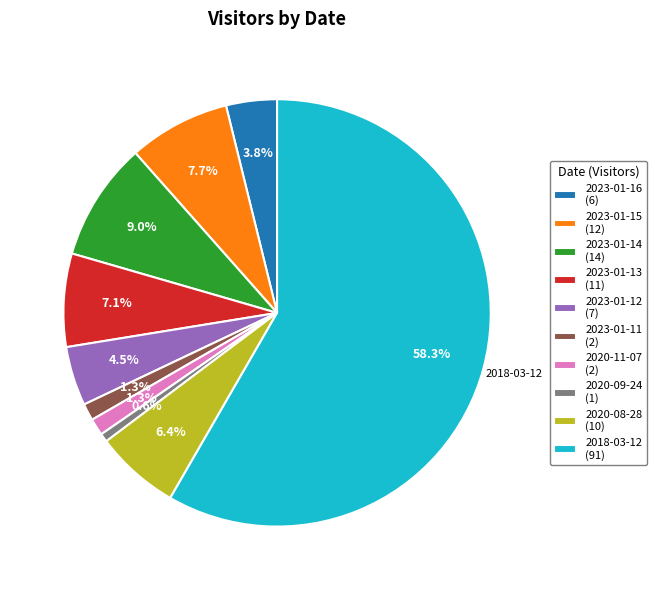

Is there a majority slice in this chart?

Yes